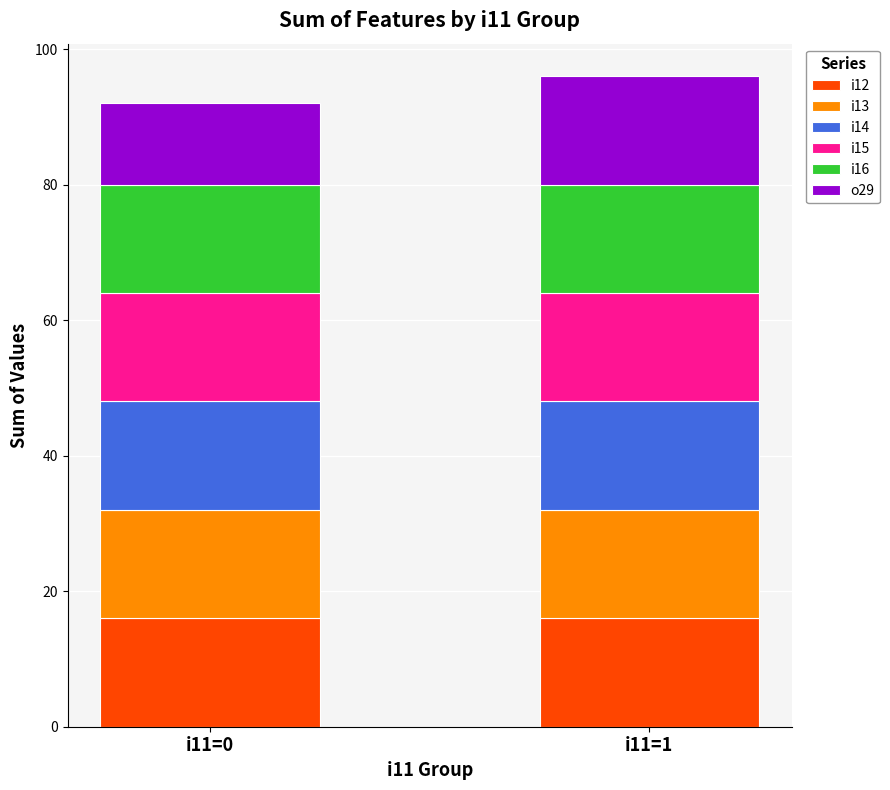

Reading right to left, list the values for the i12 series.

16	16